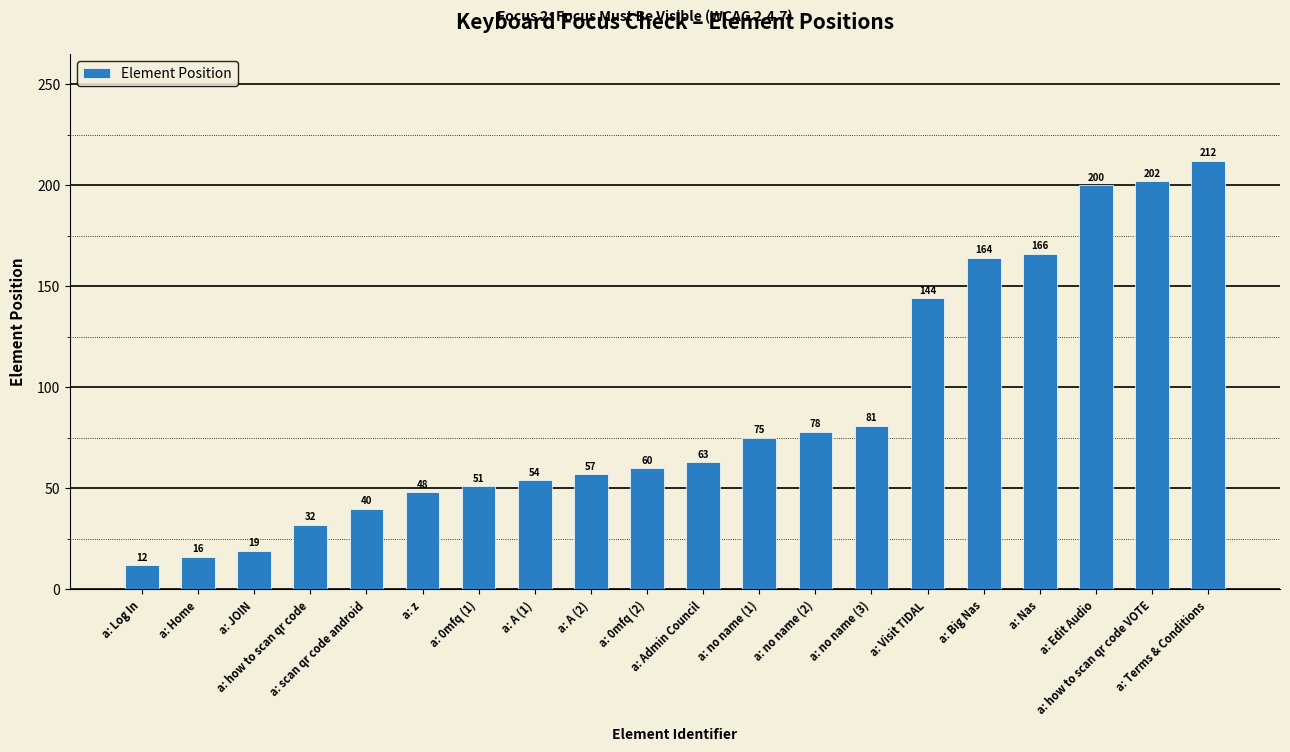

Which has a higher value, a: scan qr code android or a: z?

a: z